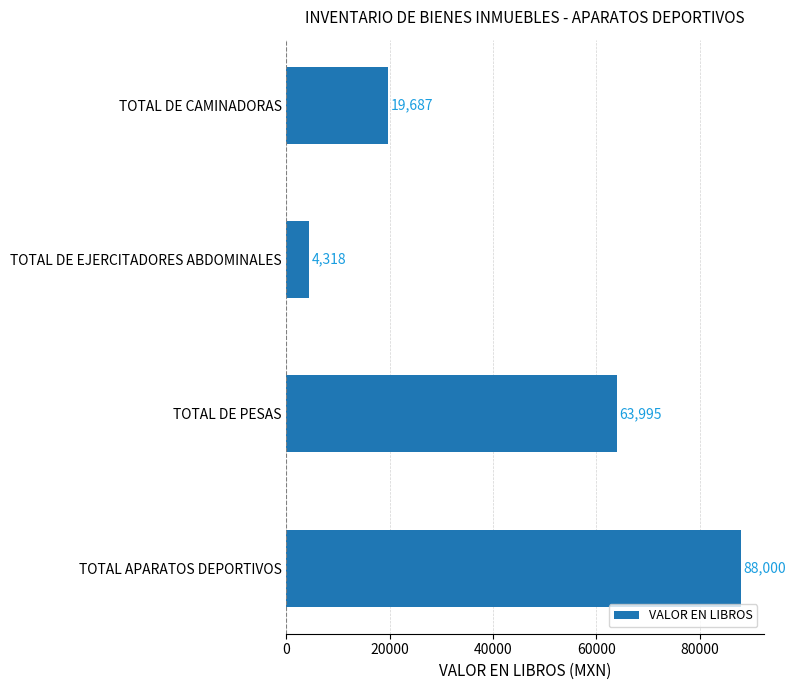

Reading top to bottom, list all the values displayed in this chart.

19687	4318	63995	88000